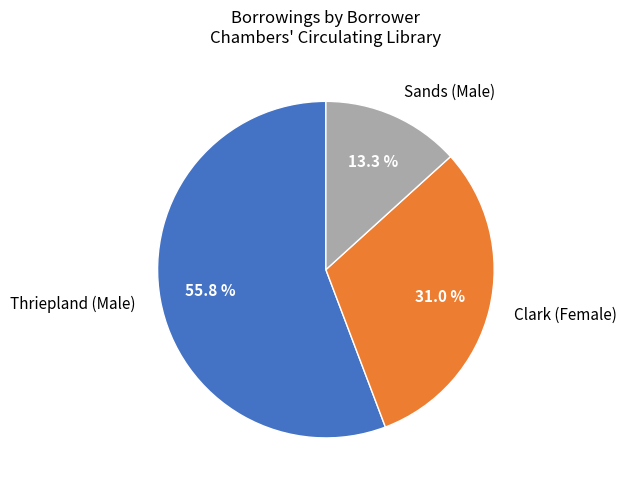

Which has a higher value, Sands (Male) or Thriepland (Male)?

Thriepland (Male)